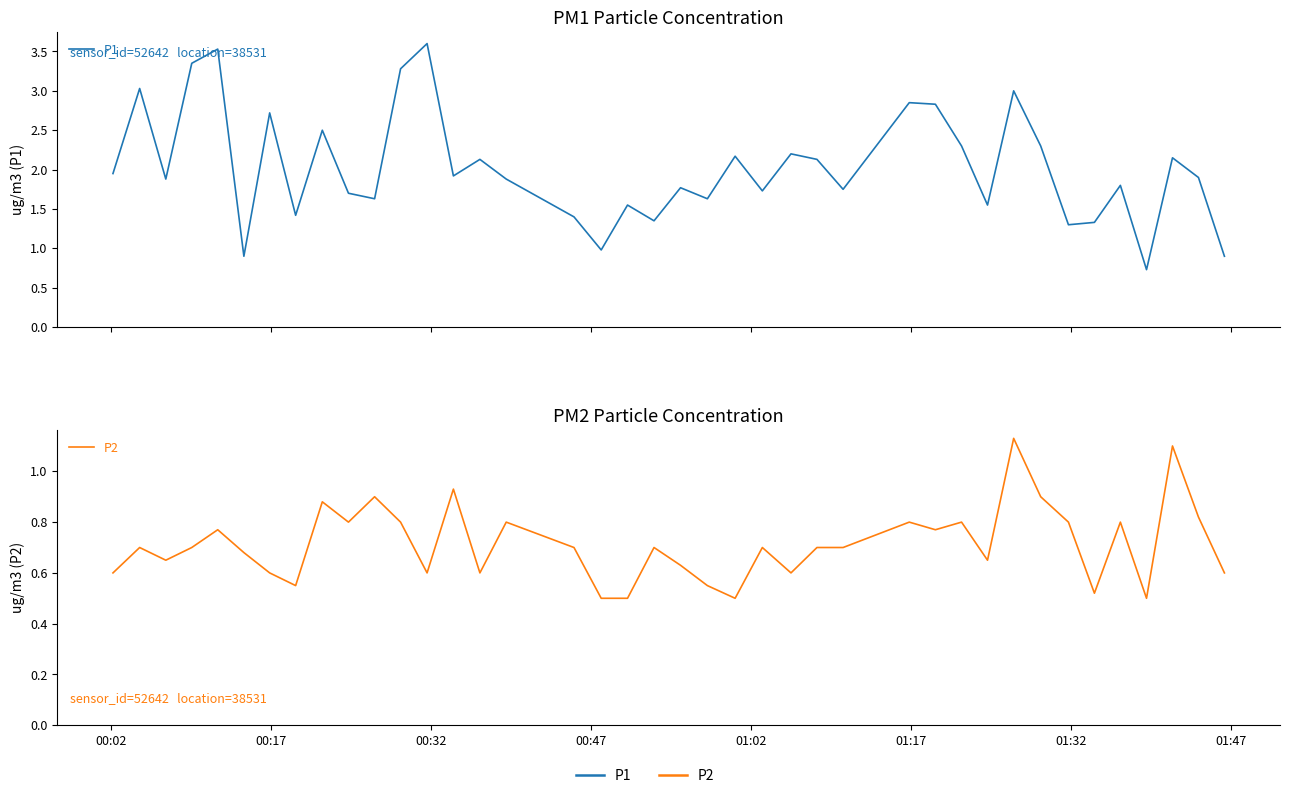

Is this an area chart (filled region under the line)?

No